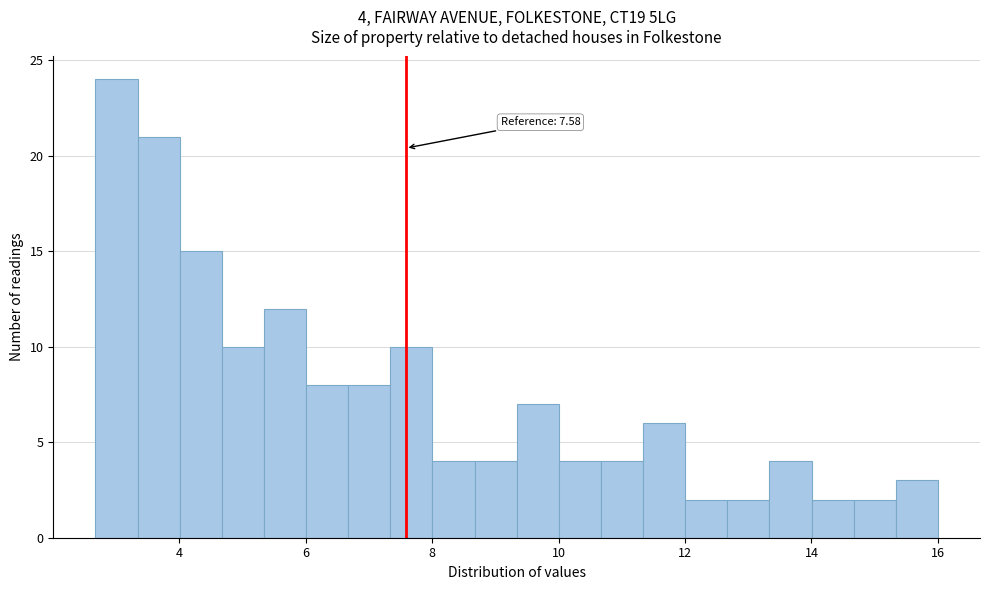

Around what value on the x-axis is the tallest bar? Give the approximate position of its centre, as read against the axis.

3.0